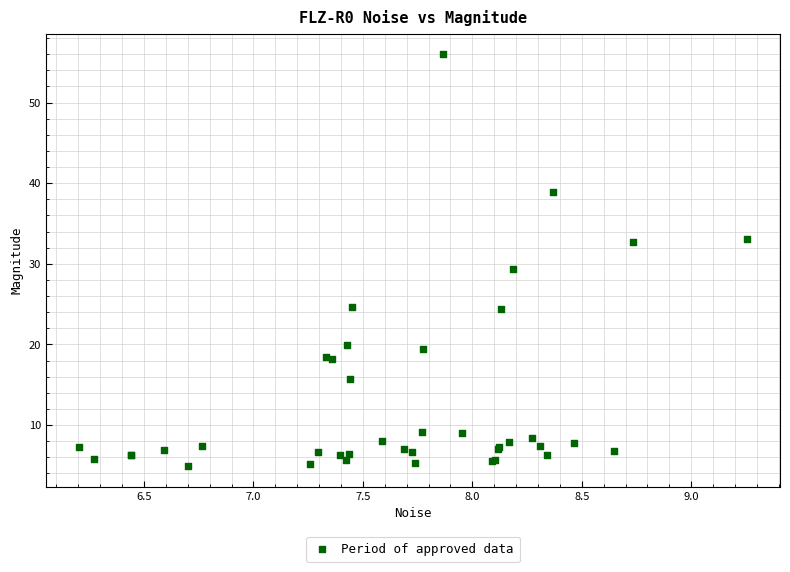

What Y value in the scatter plot is closest to 30?

29.3